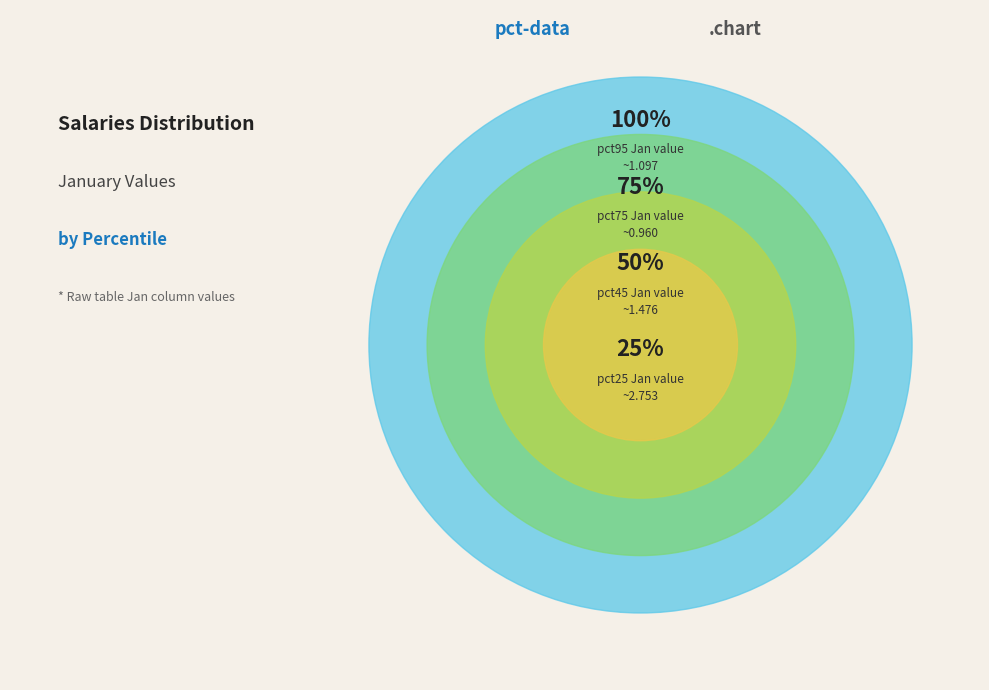

True or false: pct95 accounts for 17% of the total.

False